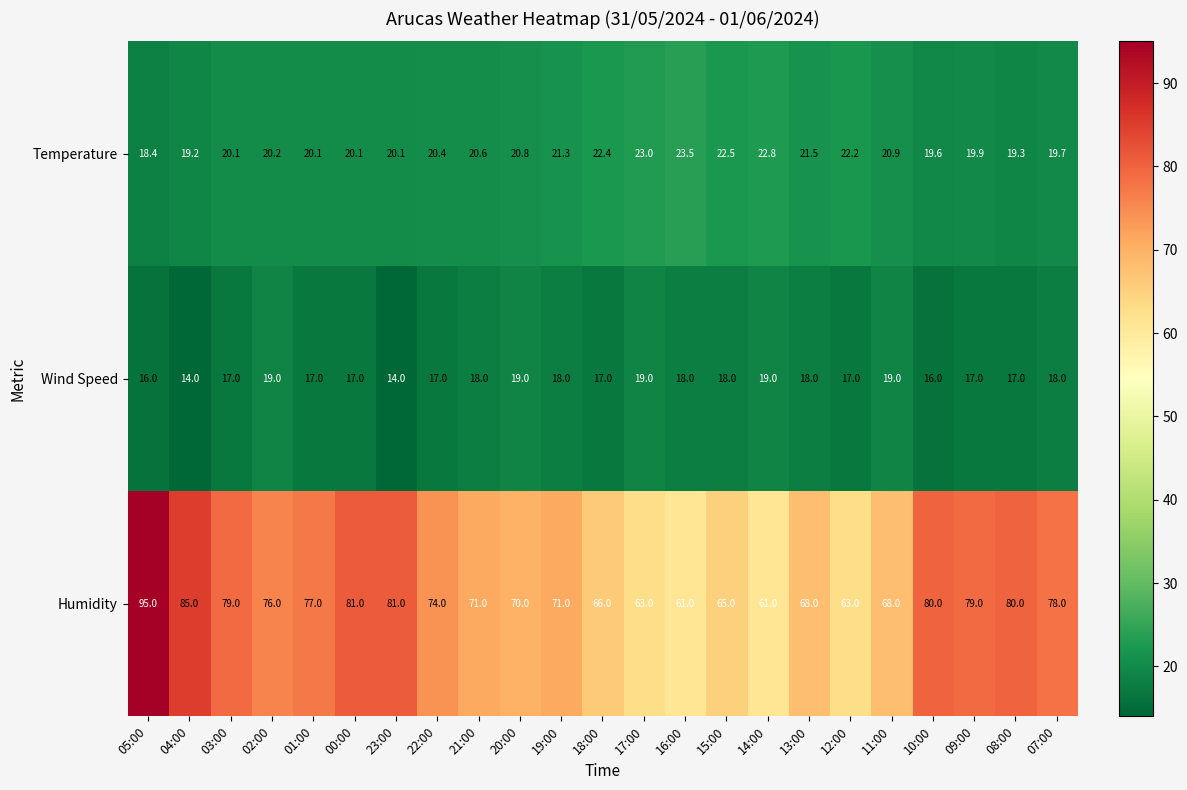

Between 18:00 and 16:00, which series saw the biggest shift?

Humidity